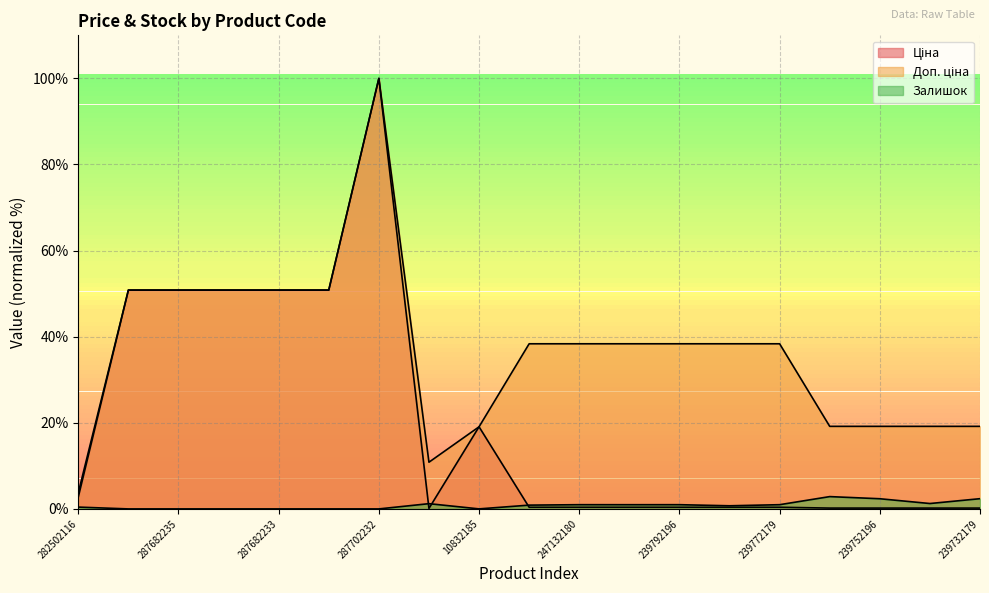

What is the label of the 13th point from the left?

239792196